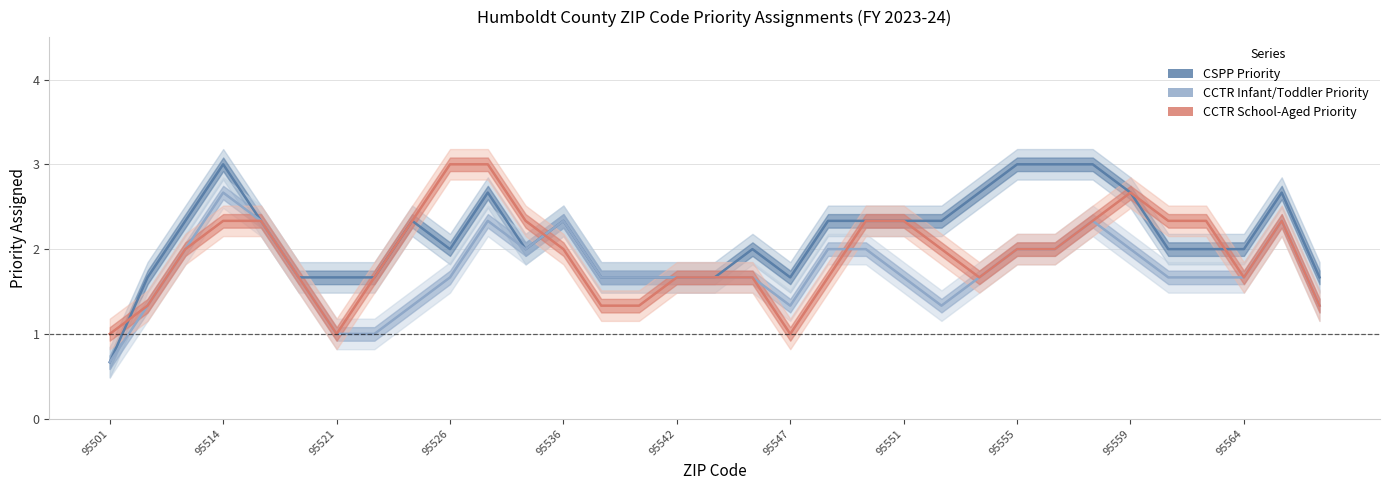

The value of CCTR School-Aged Priority at 95564 is 4.5. True or false?

False